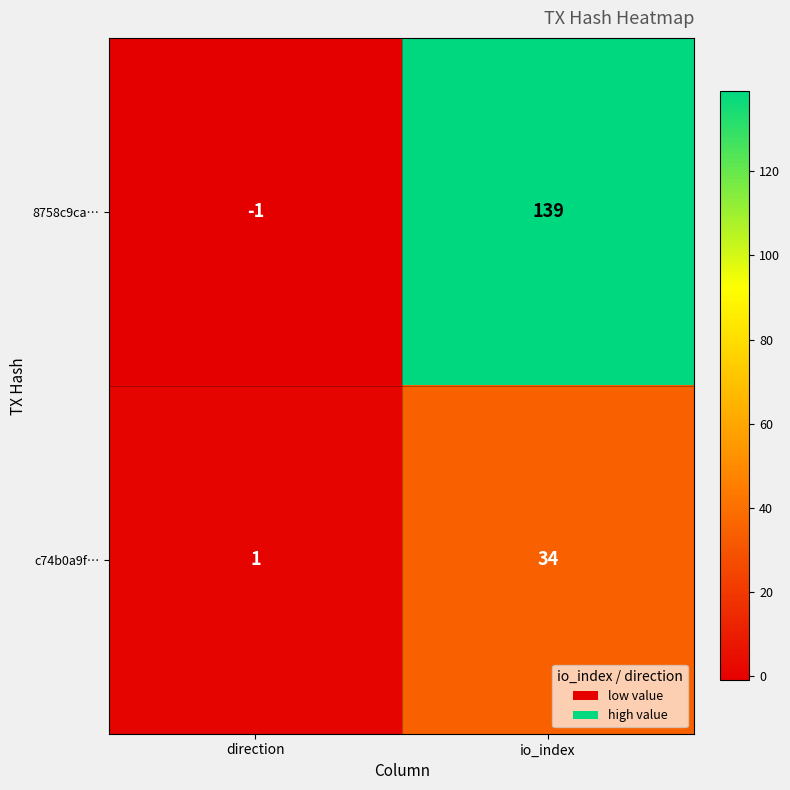

Between direction and io_index, which series saw the biggest shift?

8758c9ca…